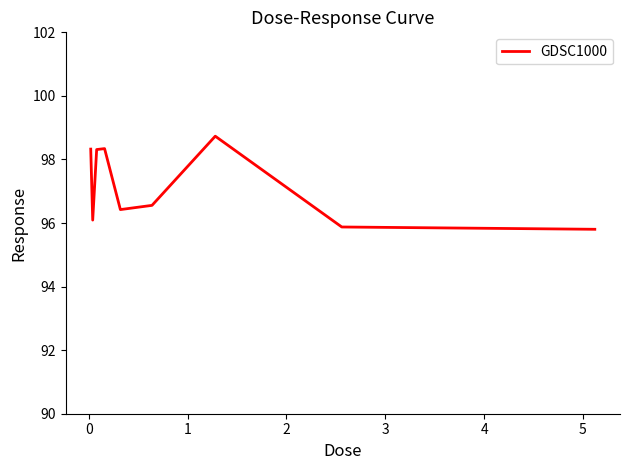

What is the difference between the maximum and minimum values?

2.9